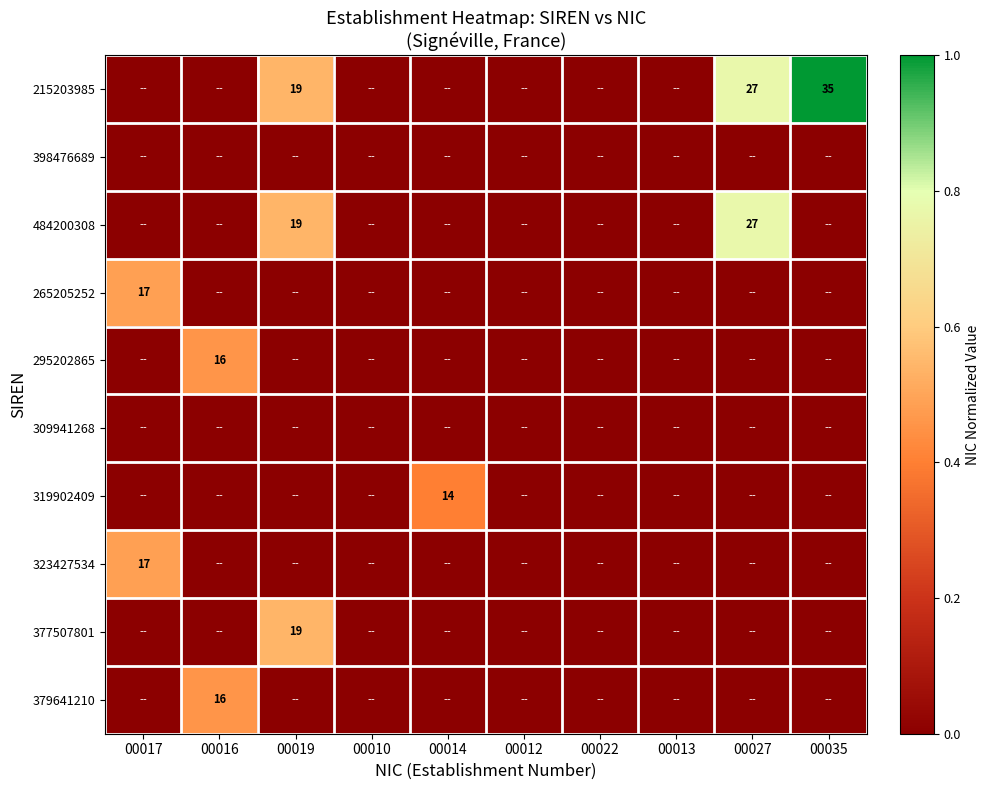

Which label corresponds to the smallest value in the chart?

00017